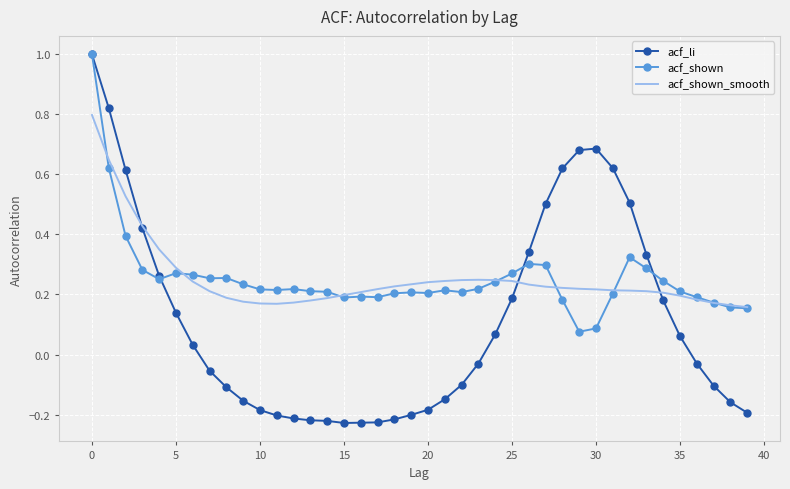

Which series has the largest range (max minus min)?

acf_li